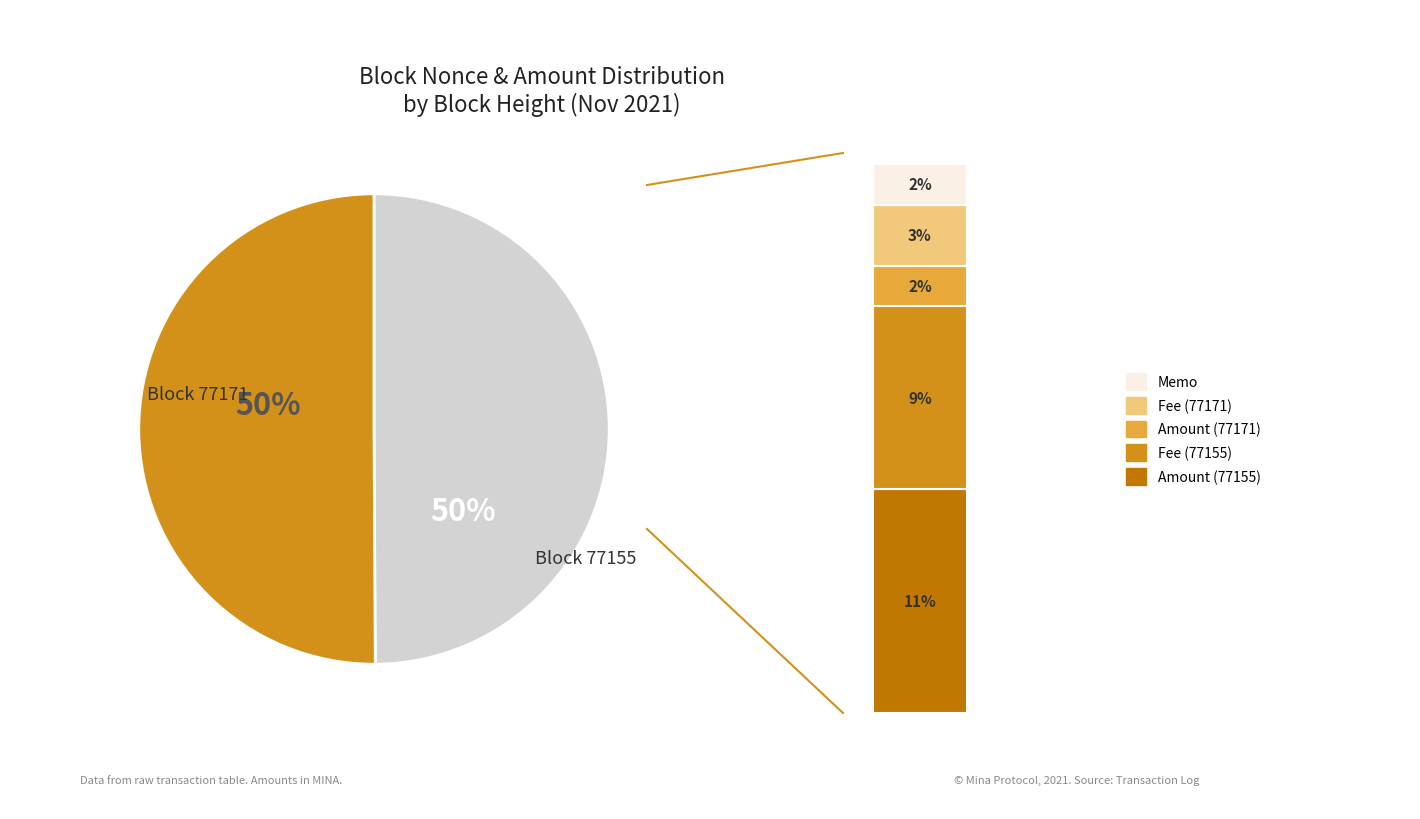

How many slices are in this pie chart?

2